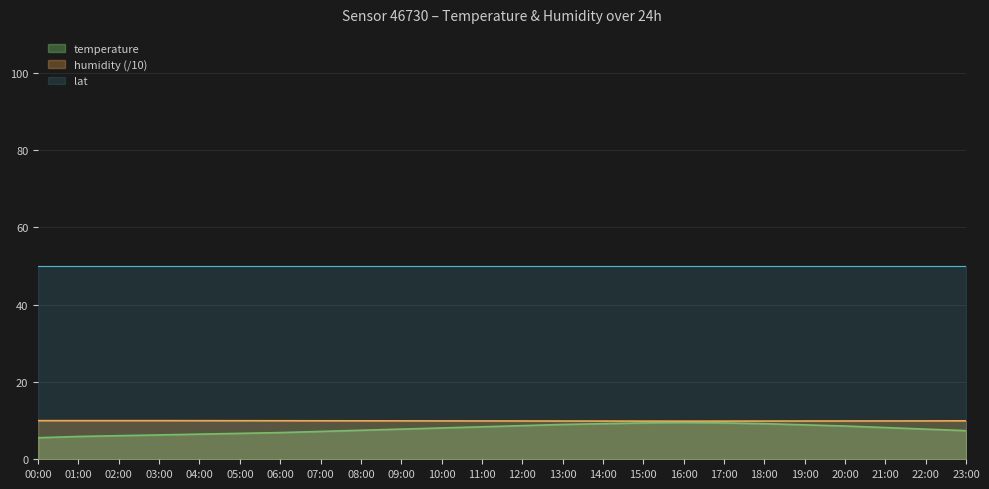

What is the maximum value shown in the chart?

50.0